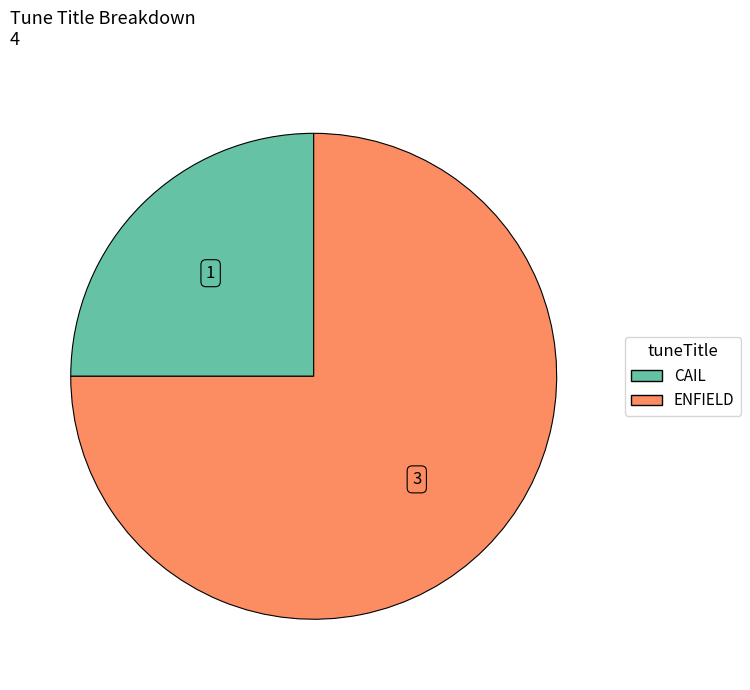

Combined, do CAIL and ENFIELD account for over 50%?

Yes